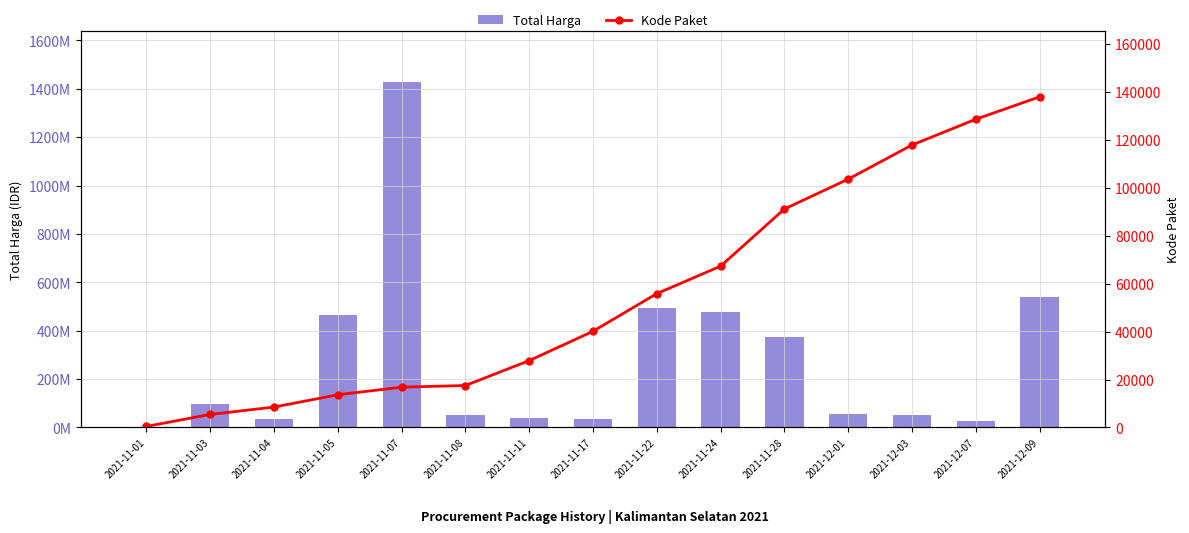

What is the spread (max minus min) of values at 2021-11-24?

477532721